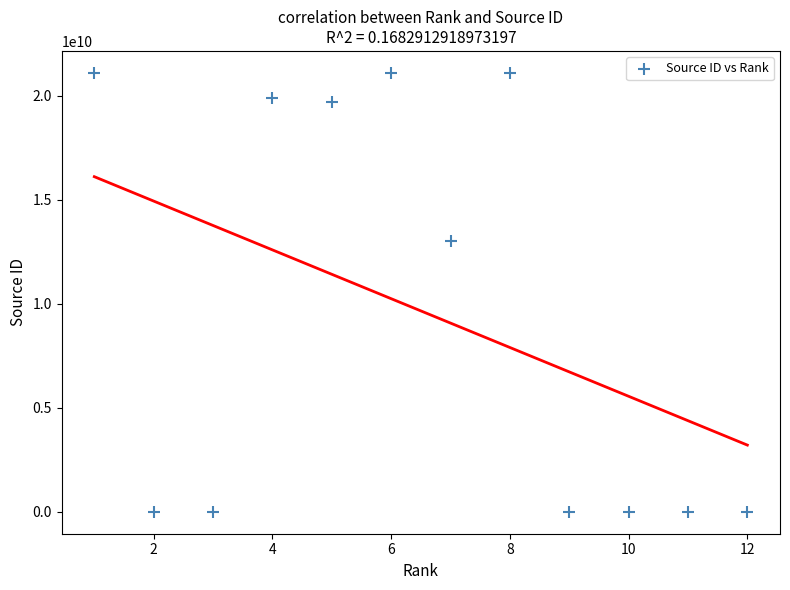

What Y value in the scatter plot is closest to 10550420443?

13000154717